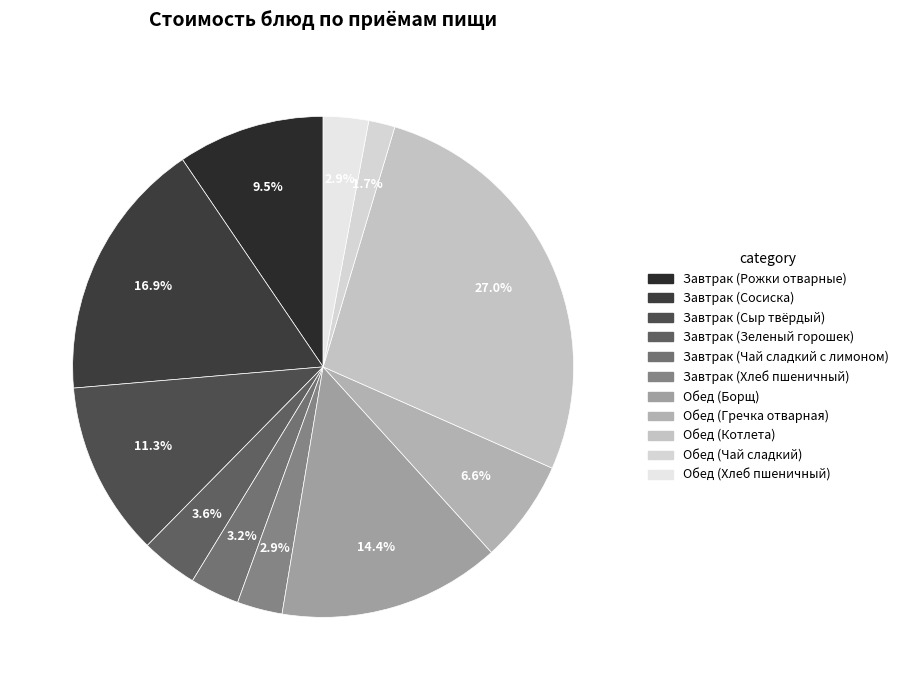

To the nearest percent, what portion does Обед (Гречка отварная) represent?

7%